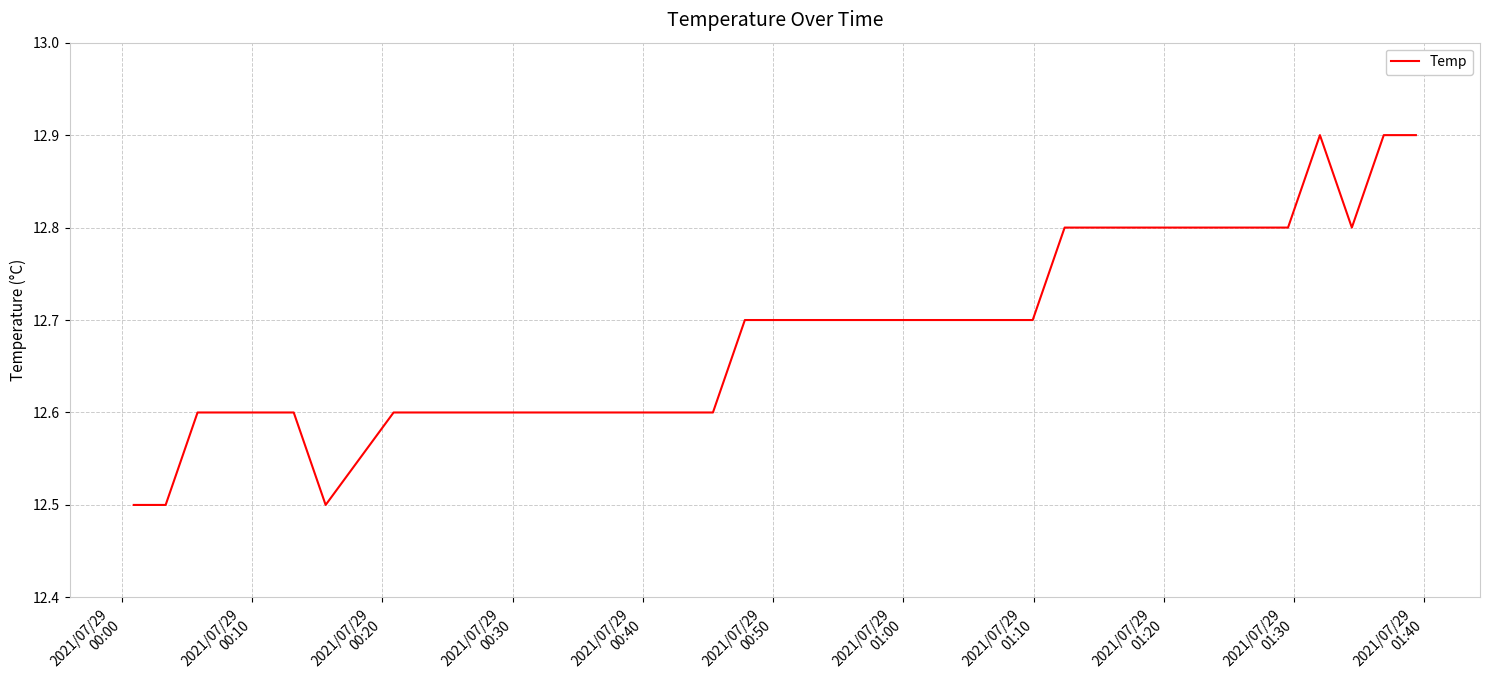

What is the minimum value shown in the chart?

12.5